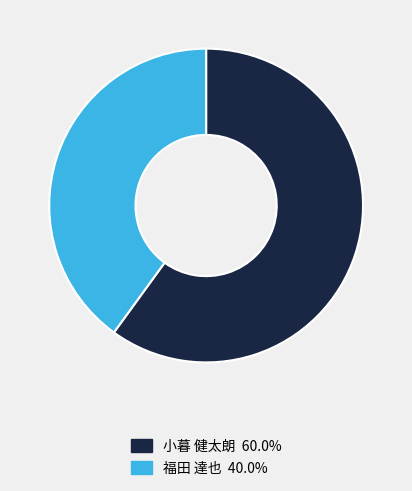

Is there any slice that represents more than half of the pie?

Yes